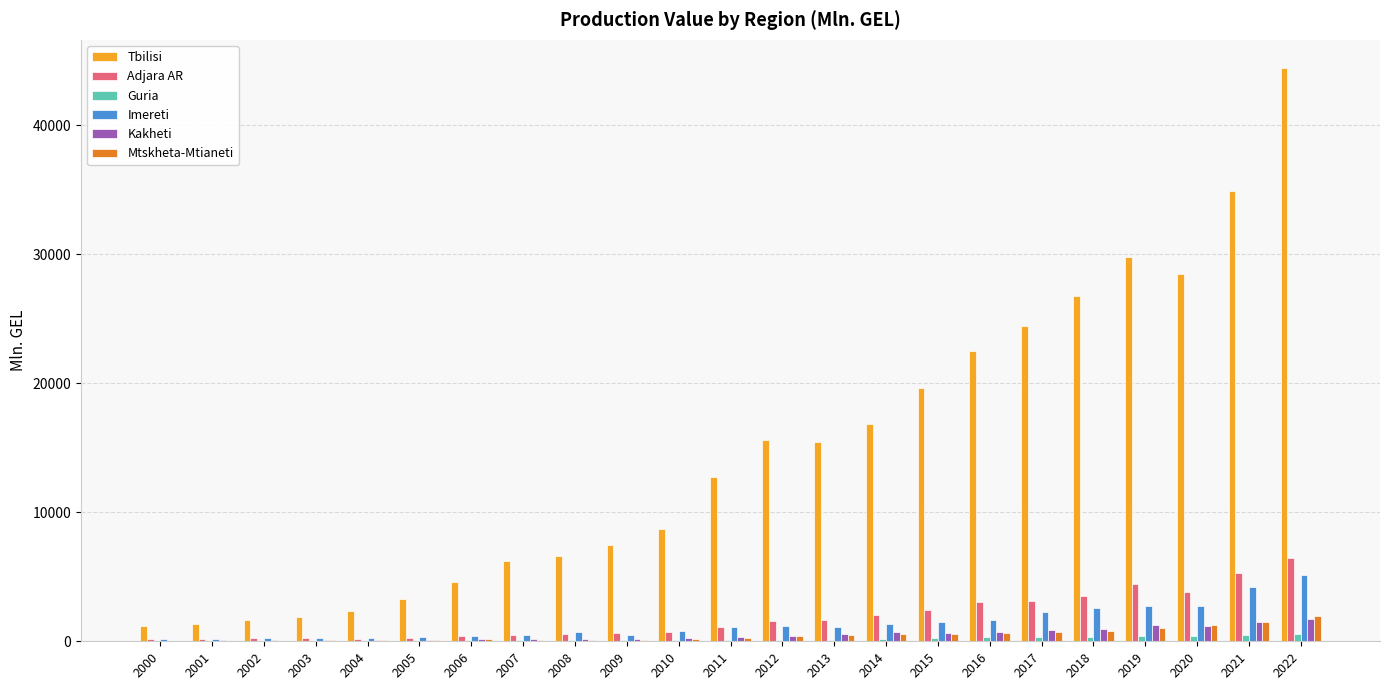

What is the greatest value displayed?

44408.4